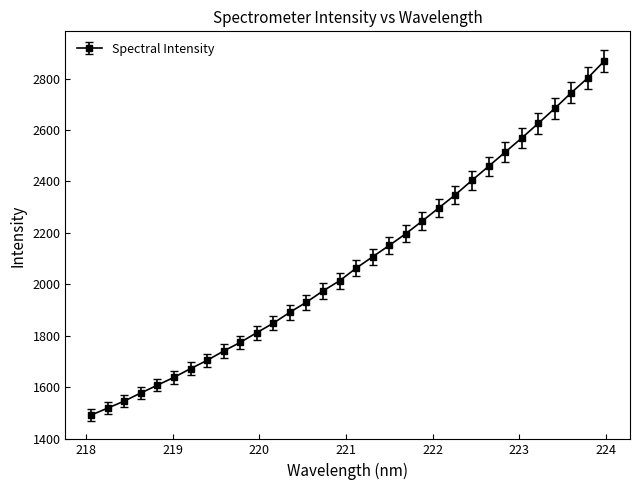

Does the chart display data point markers on the line(s)?

Yes